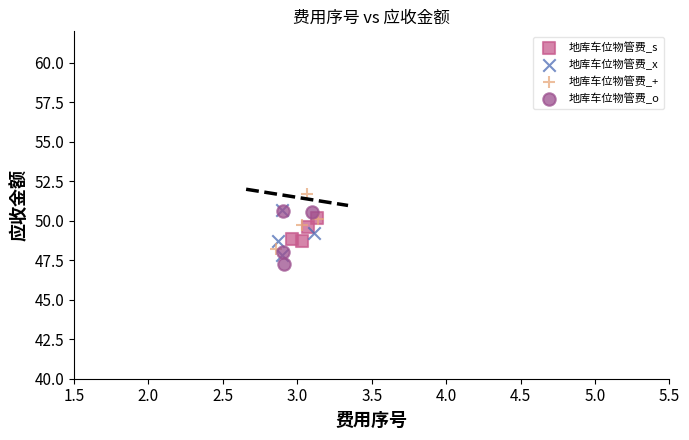

Which series reaches the maximum Y coordinate?

地库车位物管费_+